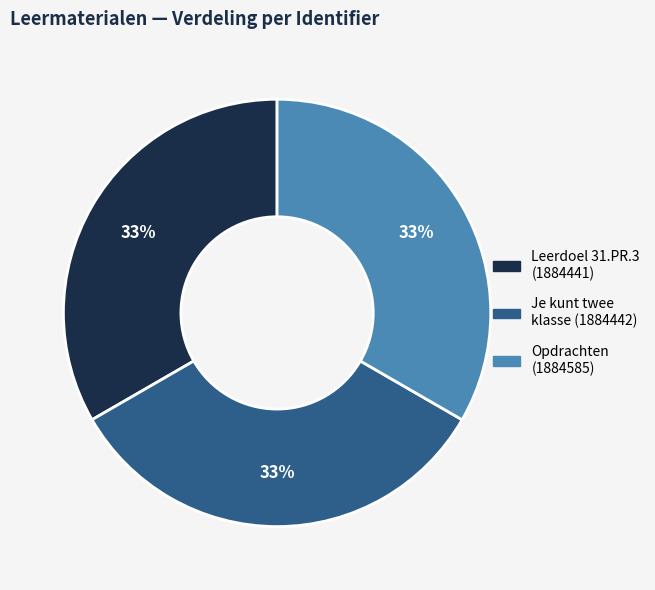

Is there a majority slice in this chart?

No